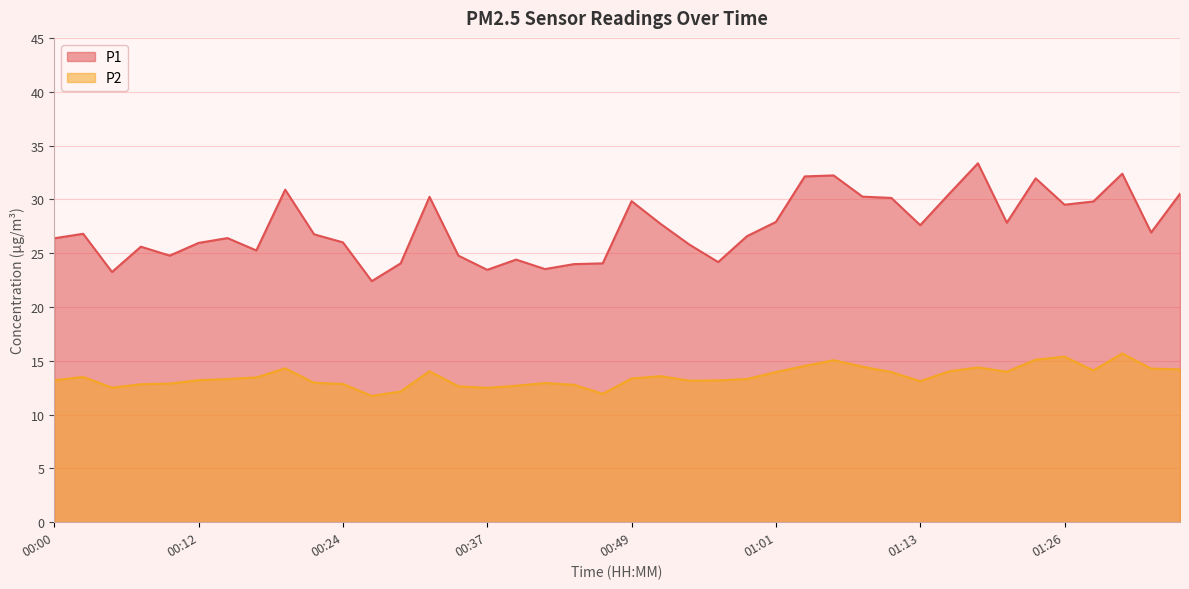

Where does the P2 series first go above 13?

00:00